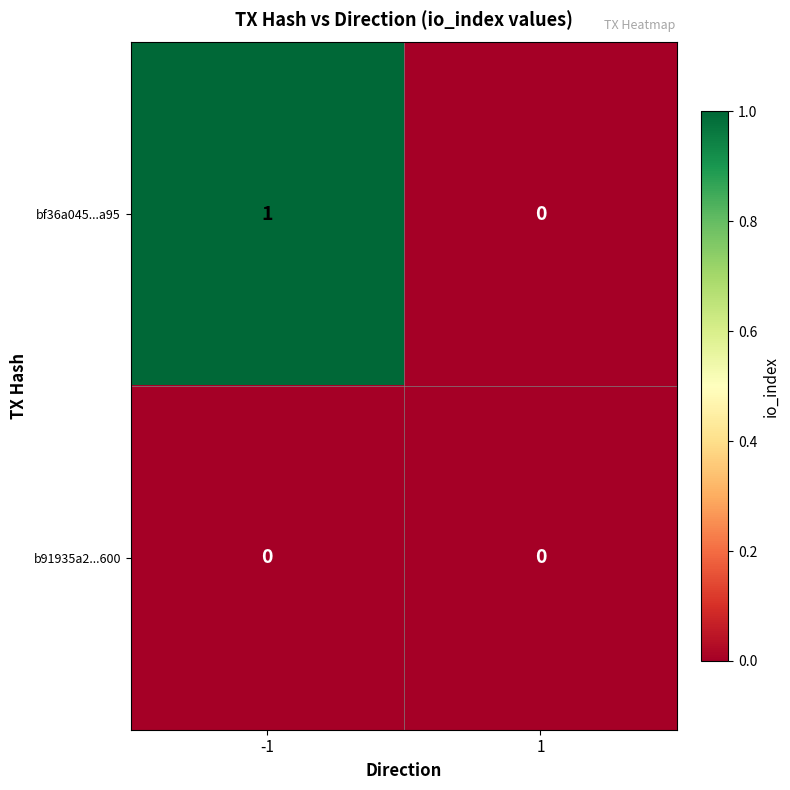

Is it true that bf36a045...a95 equals 2 at -1?

False